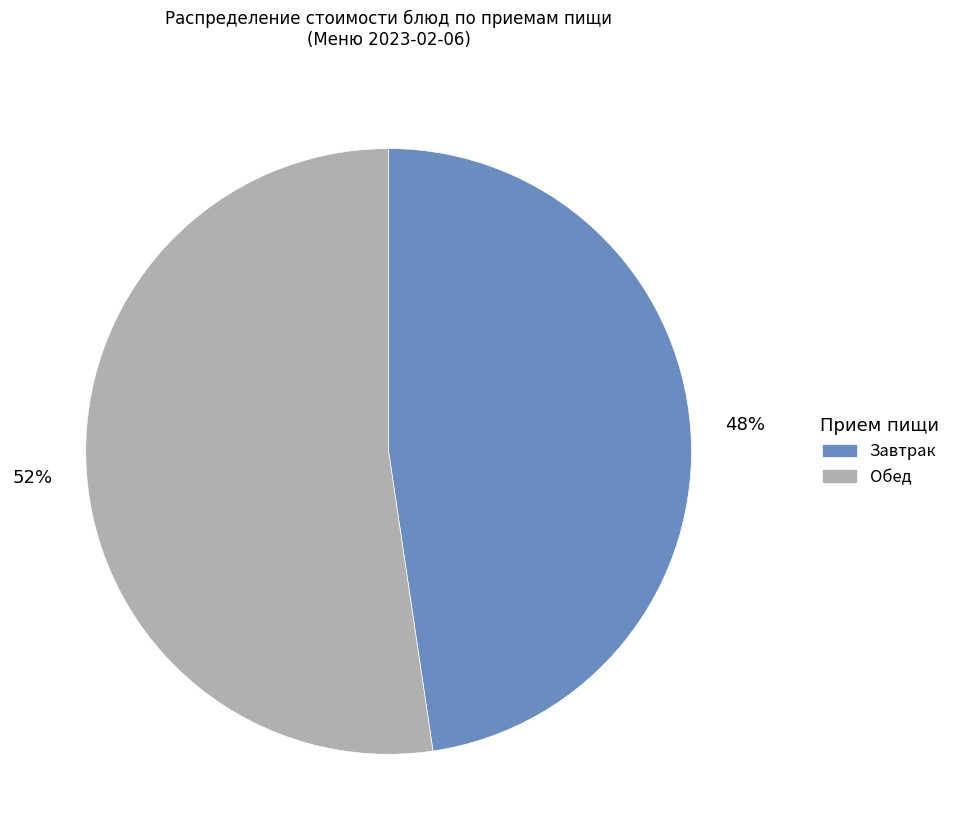

To the nearest percent, what is the average slice percentage?

50%